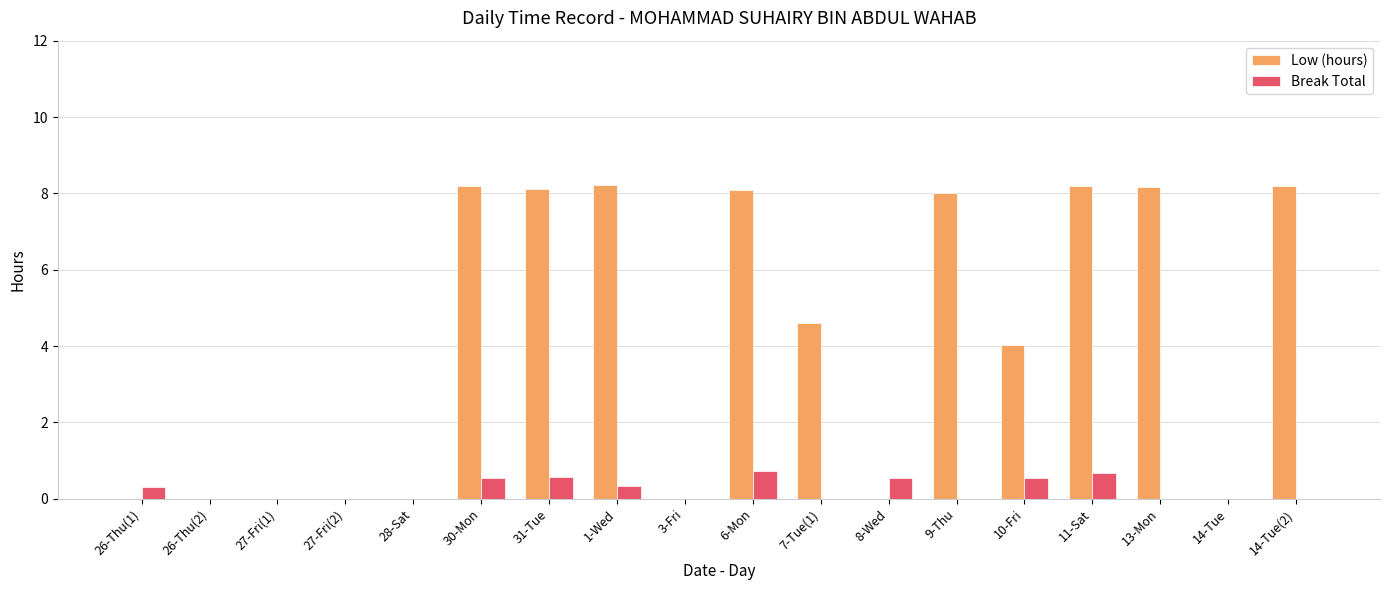

What is the sum of all Low (hours) values?

73.8